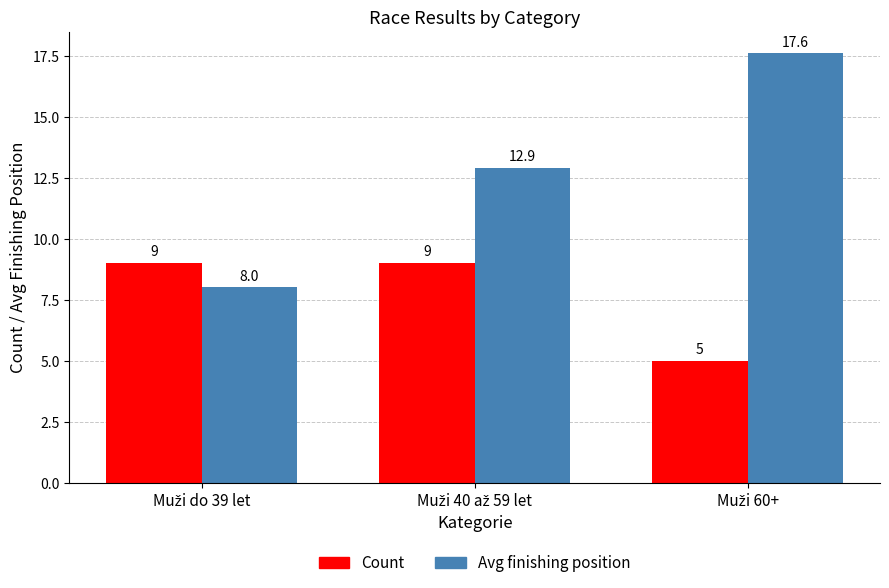

List the series in order of their peak value, lowest first.

Count, Avg finishing position